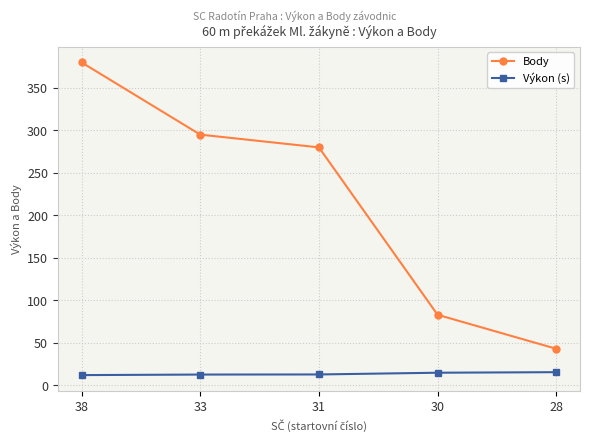

List the series in order of their peak value, highest first.

Body, Výkon (s)